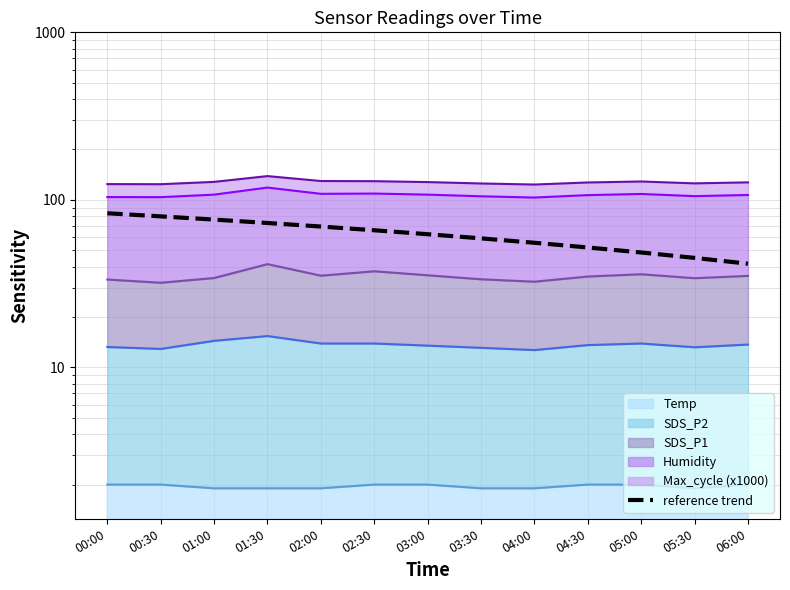

What is the average value?

62.4